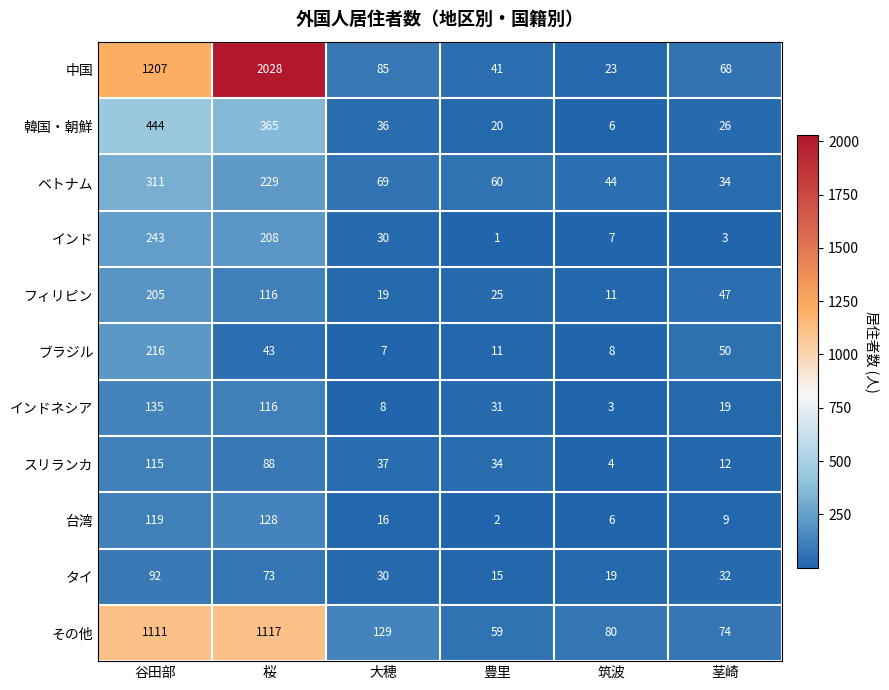

The 台湾 series shows 76 at 谷田部. True or false?

False